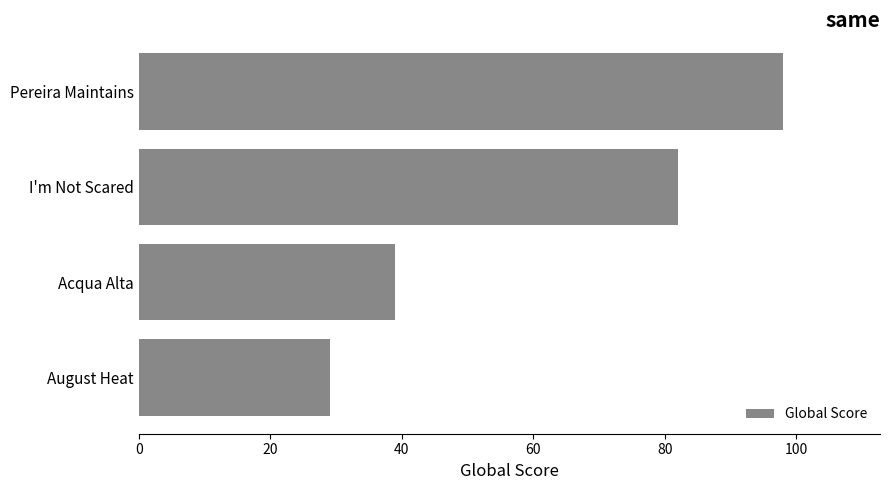

How many data points does each series have?

4